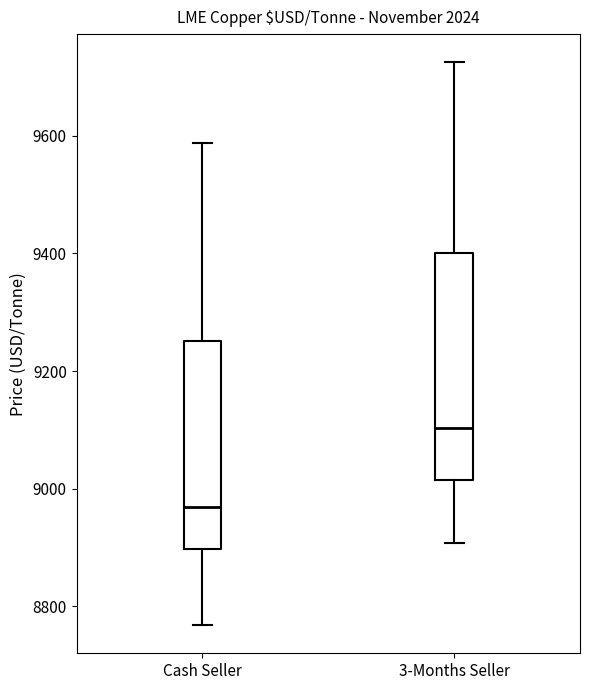

Reading left to right, read every box against the y-axis: the position of its median line, the range the box covers, and the ends of its whiskers. The values are not printed on the chart, so give them approximately, as read against the axis.

Cash Seller: median 8960, box 8900 to 9260, whiskers 8760 to 9580
3-Months Seller: median 9100, box 9020 to 9400, whiskers 8900 to 9720